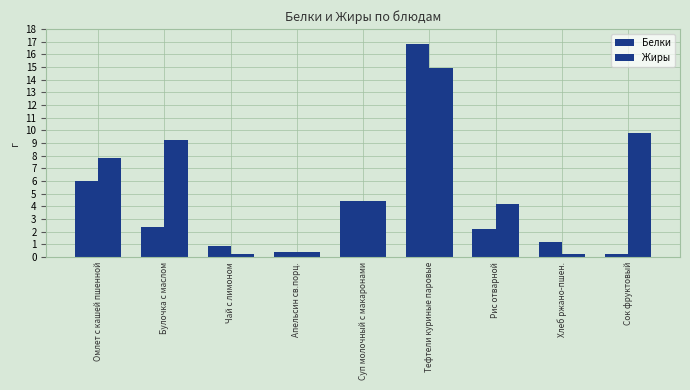

How many data points in Жиры are less than 4?

3